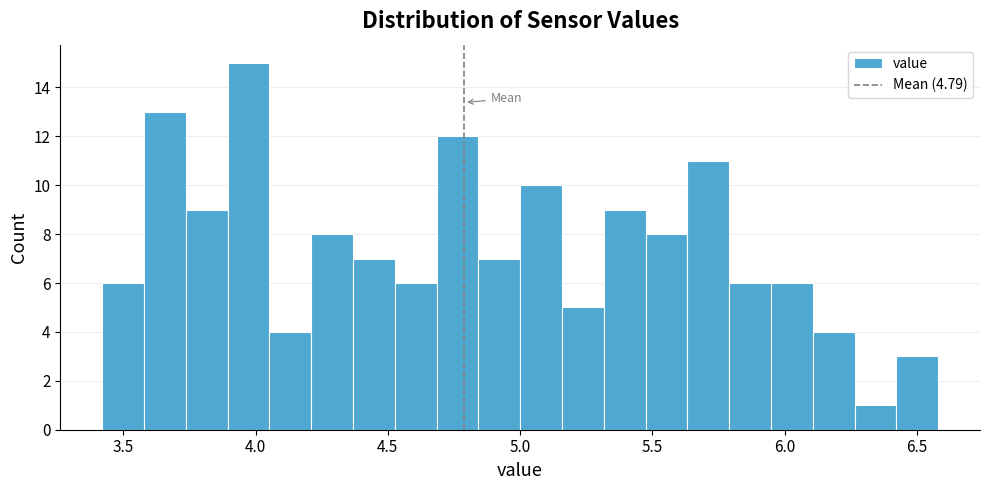

Around what value on the x-axis is the tallest bar? Give the approximate position of its centre, as read against the axis.

3.95